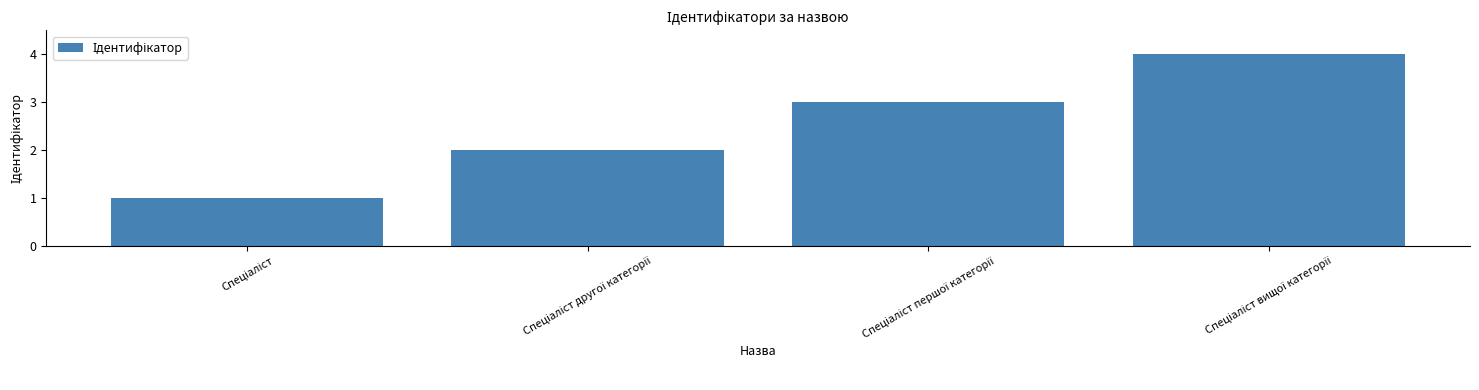

What is the difference between the maximum and minimum values?

3